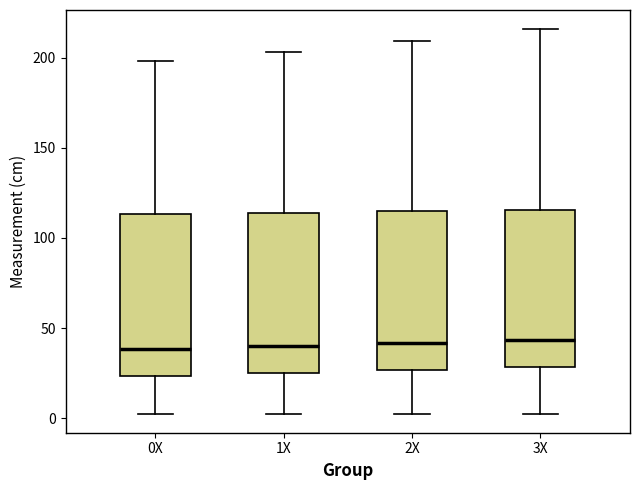

Where does the upper whisker of the box for 0X end on the y-axis? The values are not printed on the chart, so give them approximately, as read against the axis.

200